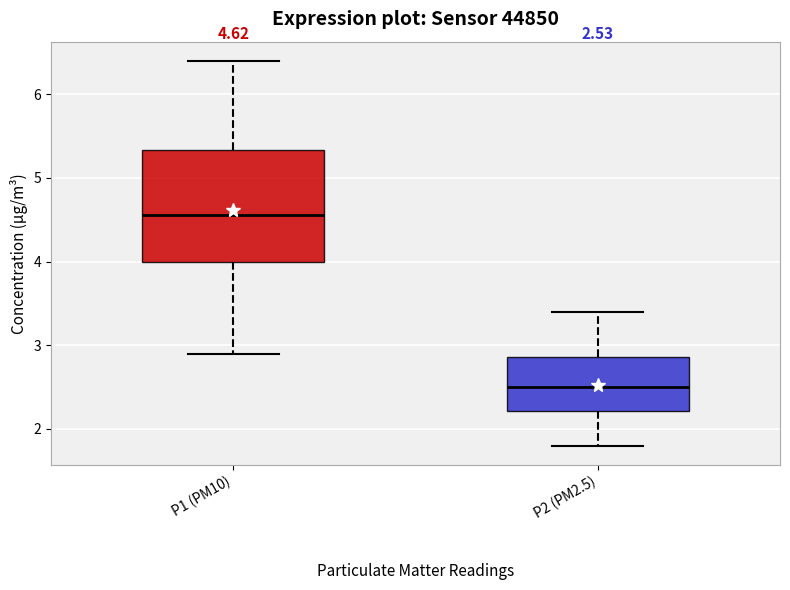

Comparing the boxes themselves (not the whiskers), which one is the tallest?

P1 (PM10)